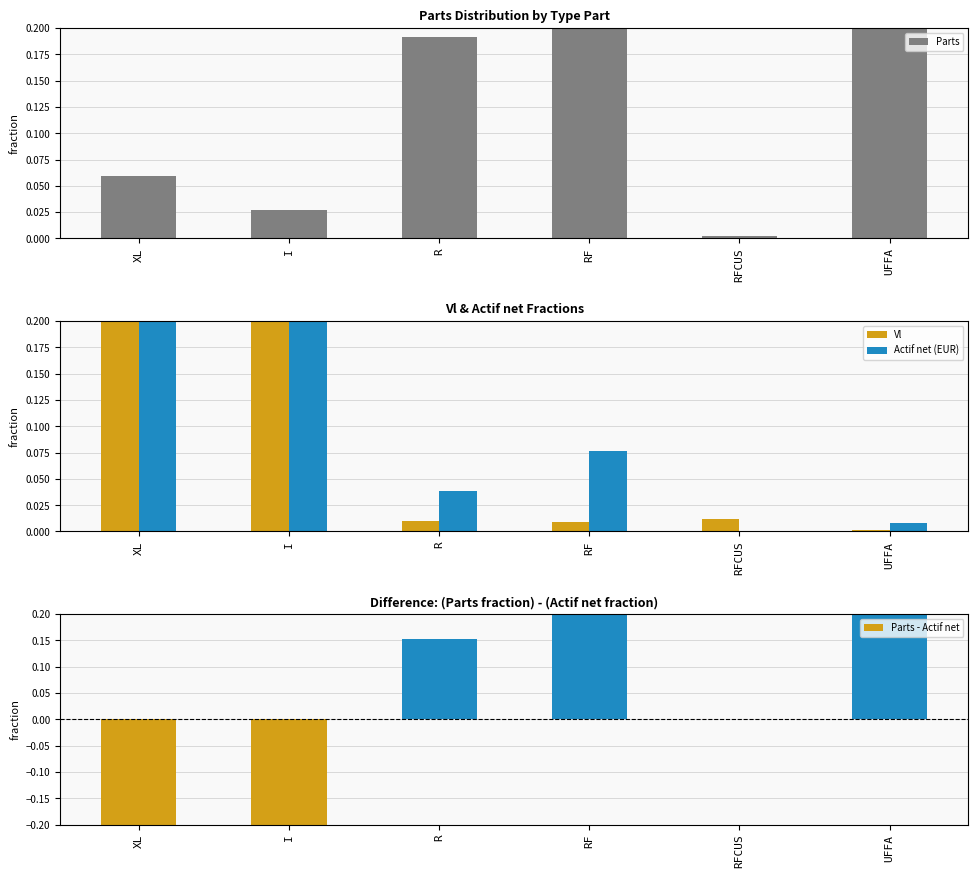

How many bars are there in total?

24